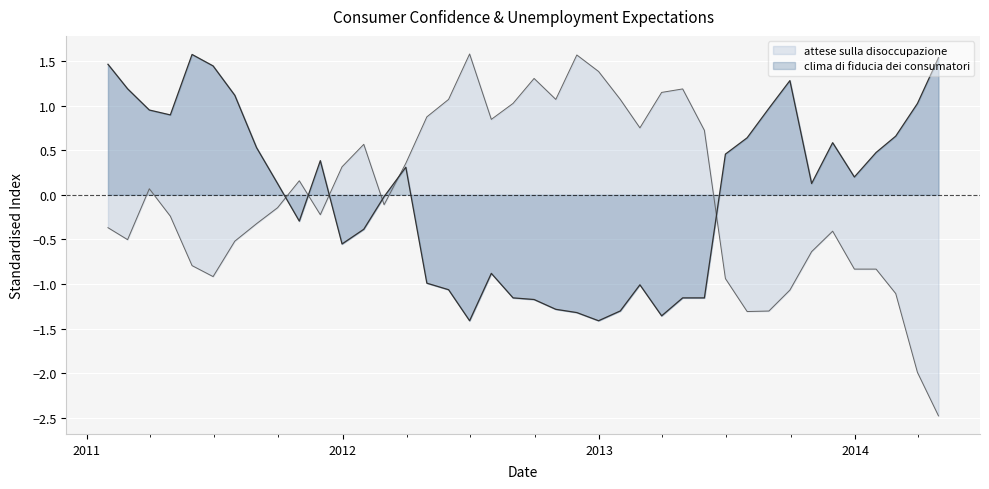

Rank the series by their maximum value, from lowest to highest.

clima di fiducia dei consumatori, attese sulla disoccupazione